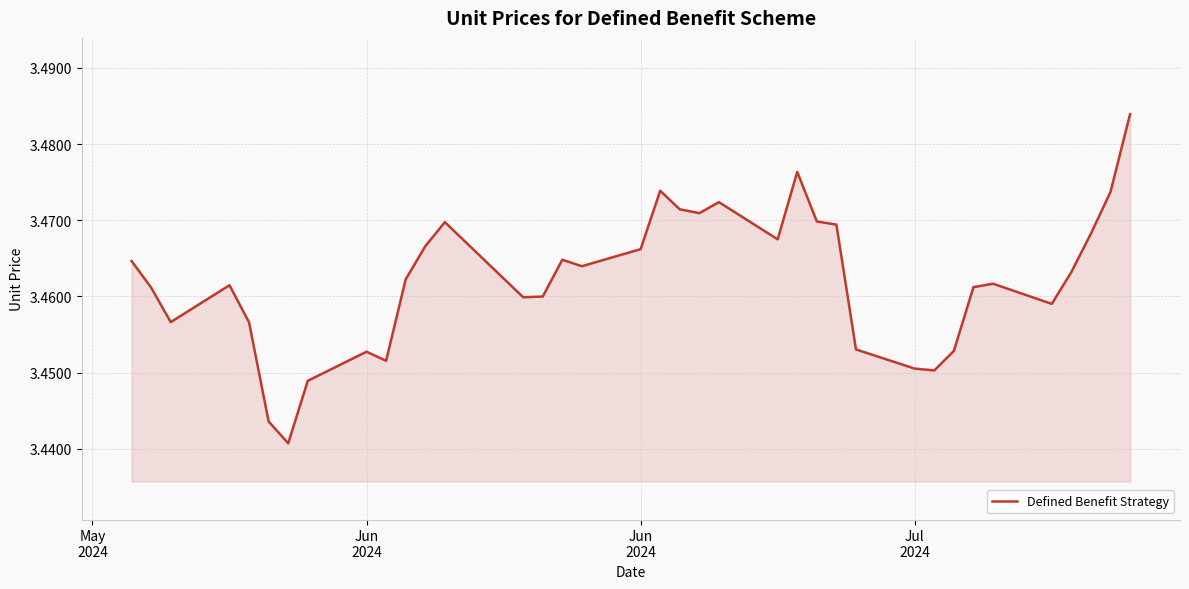

Does the chart have visible grid lines?

Yes